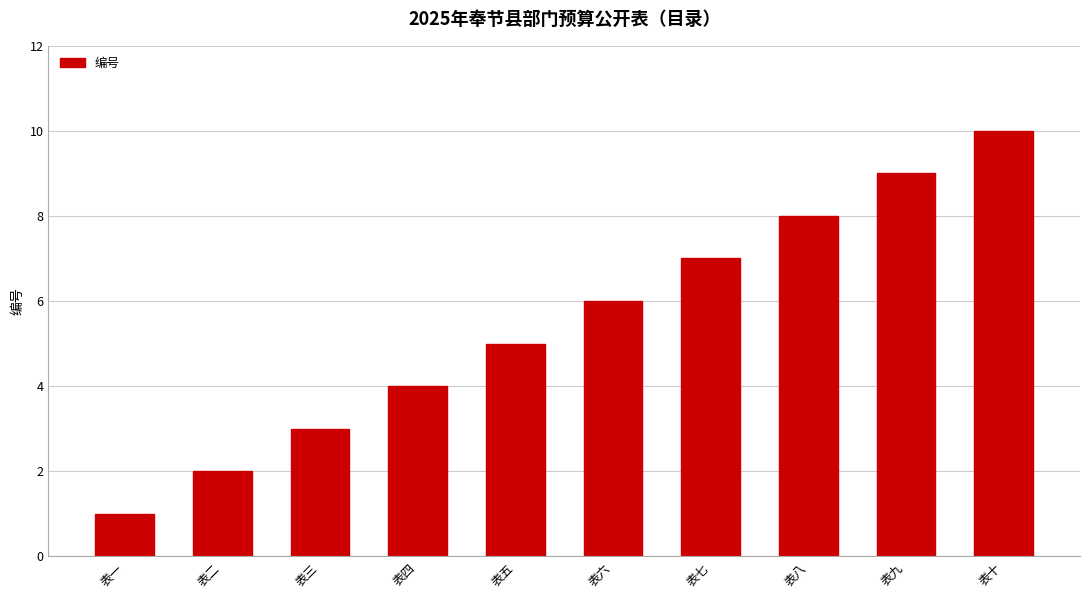

List the labels in order of value, largest first.

表十, 表九, 表八, 表七, 表六, 表五, 表四, 表三, 表二, 表一